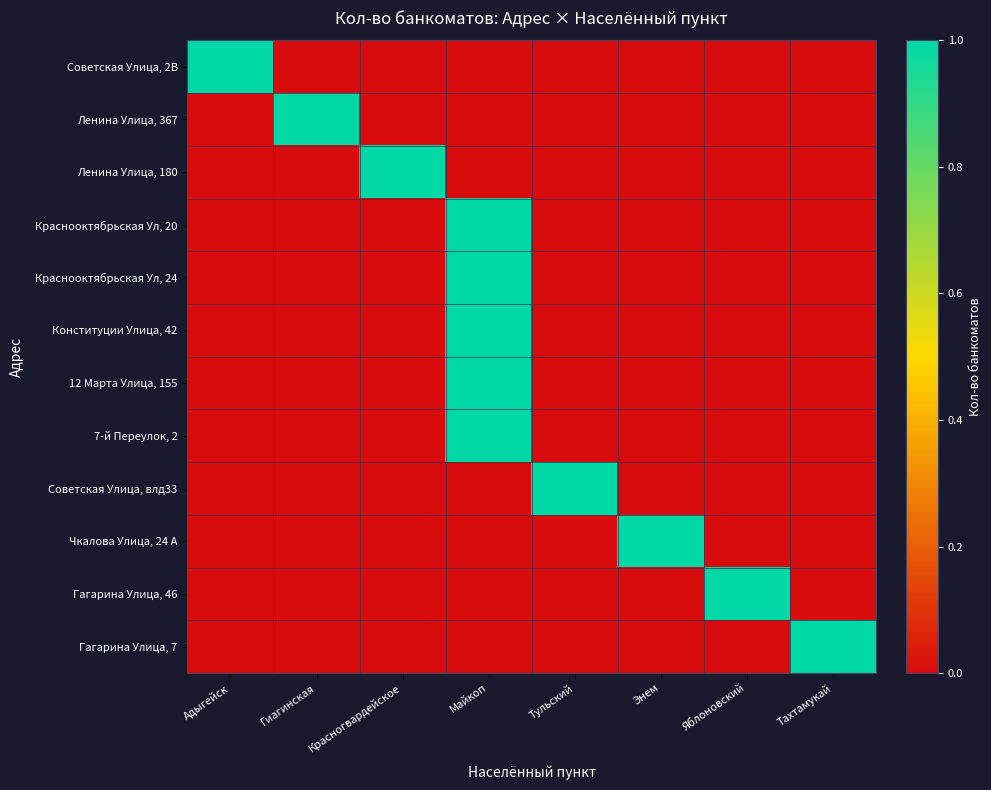

Reading right to left, what are all the values shown in this chart?

Советская Улица, 2В: Тахтамукай=0	Яблоновский=0	Энем=0	Тульский=0	Майкоп=0	Красногвардейское=0	Гиагинская=0	Адыгейск=1
Ленина Улица, 367: Тахтамукай=0	Яблоновский=0	Энем=0	Тульский=0	Майкоп=0	Красногвардейское=0	Гиагинская=1	Адыгейск=0
Ленина Улица, 180: Тахтамукай=0	Яблоновский=0	Энем=0	Тульский=0	Майкоп=0	Красногвардейское=1	Гиагинская=0	Адыгейск=0
Краснооктябрьская Ул, 20: Тахтамукай=0	Яблоновский=0	Энем=0	Тульский=0	Майкоп=1	Красногвардейское=0	Гиагинская=0	Адыгейск=0
Краснооктябрьская Ул, 24: Тахтамукай=0	Яблоновский=0	Энем=0	Тульский=0	Майкоп=1	Красногвардейское=0	Гиагинская=0	Адыгейск=0
Конституции Улица, 42: Тахтамукай=0	Яблоновский=0	Энем=0	Тульский=0	Майкоп=1	Красногвардейское=0	Гиагинская=0	Адыгейск=0
12 Марта Улица, 155: Тахтамукай=0	Яблоновский=0	Энем=0	Тульский=0	Майкоп=1	Красногвардейское=0	Гиагинская=0	Адыгейск=0
7-й Переулок, 2: Тахтамукай=0	Яблоновский=0	Энем=0	Тульский=0	Майкоп=1	Красногвардейское=0	Гиагинская=0	Адыгейск=0
Советская Улица, влд33: Тахтамукай=0	Яблоновский=0	Энем=0	Тульский=1	Майкоп=0	Красногвардейское=0	Гиагинская=0	Адыгейск=0
Чкалова Улица, 24 А: Тахтамукай=0	Яблоновский=0	Энем=1	Тульский=0	Майкоп=0	Красногвардейское=0	Гиагинская=0	Адыгейск=0
Гагарина Улица, 46: Тахтамукай=0	Яблоновский=1	Энем=0	Тульский=0	Майкоп=0	Красногвардейское=0	Гиагинская=0	Адыгейск=0
Гагарина Улица, 7: Тахтамукай=1	Яблоновский=0	Энем=0	Тульский=0	Майкоп=0	Красногвардейское=0	Гиагинская=0	Адыгейск=0